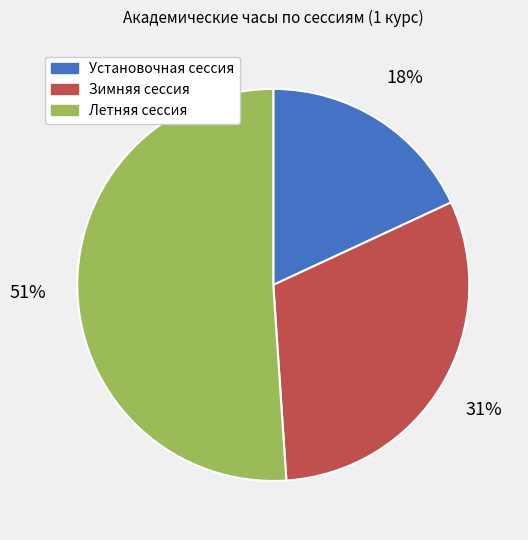

Between Зимняя сессия and Летняя сессия, which is larger?

Летняя сессия